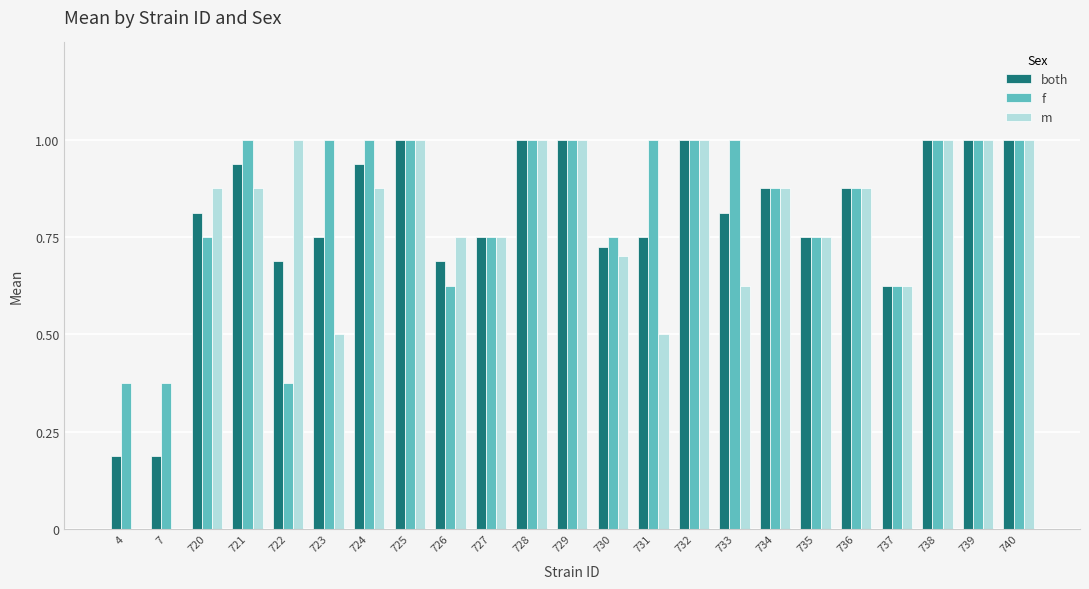

True or false: both has a value of 0.8 at 723.

True